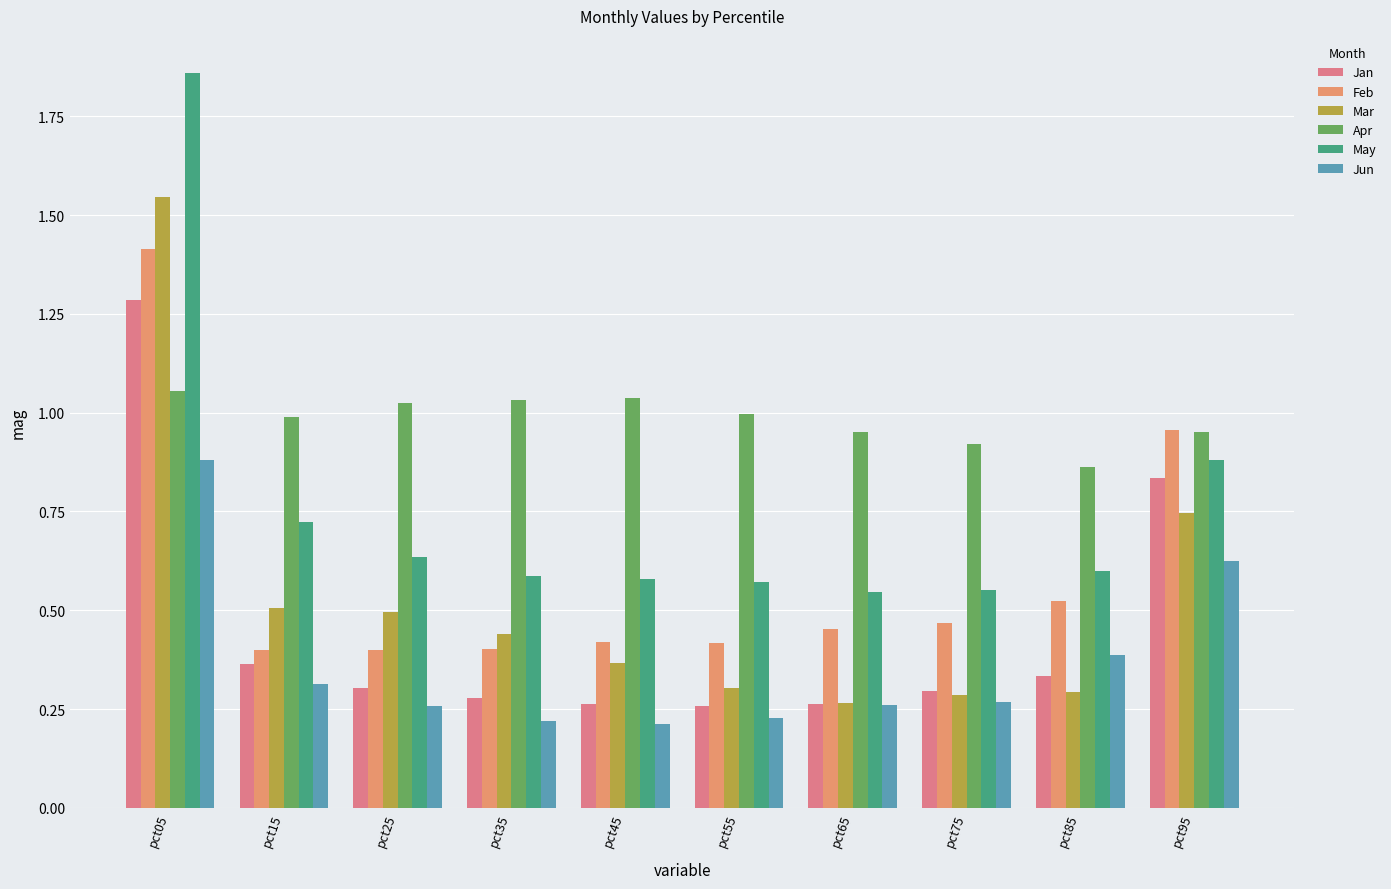

What is the sum of the Jan values at pct75 and pct45?

0.6